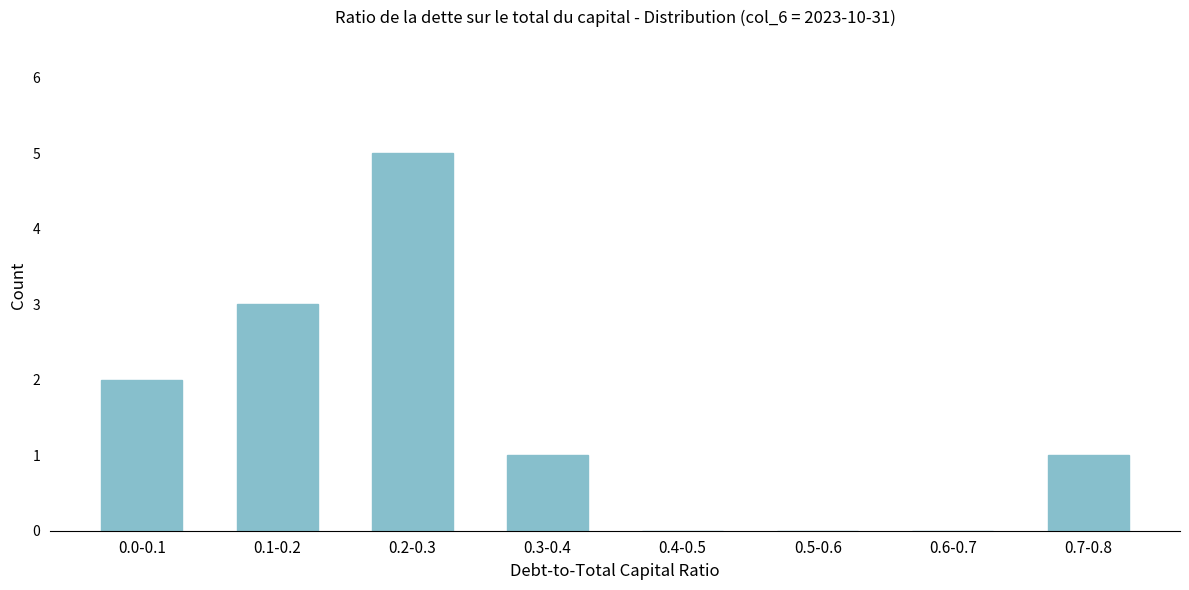

Reading left to right, list all the values displayed in this chart.

0.0-0.1=2	0.1-0.2=3	0.2-0.3=5	0.3-0.4=1	0.4-0.5=0	0.5-0.6=0	0.6-0.7=0	0.7-0.8=1